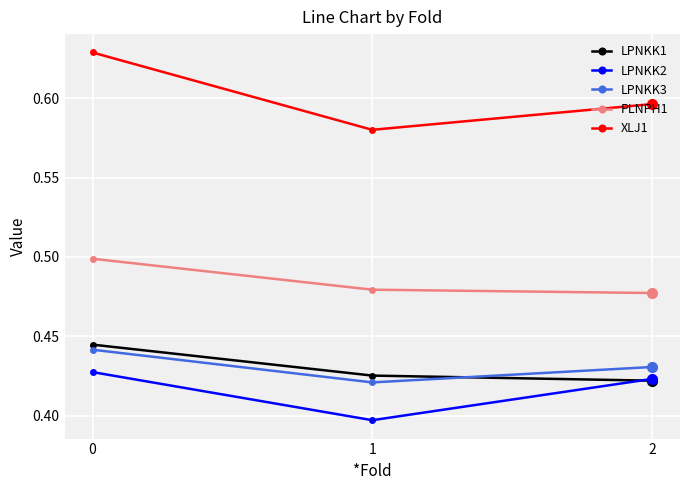

Which category has the lowest value across all series?

1